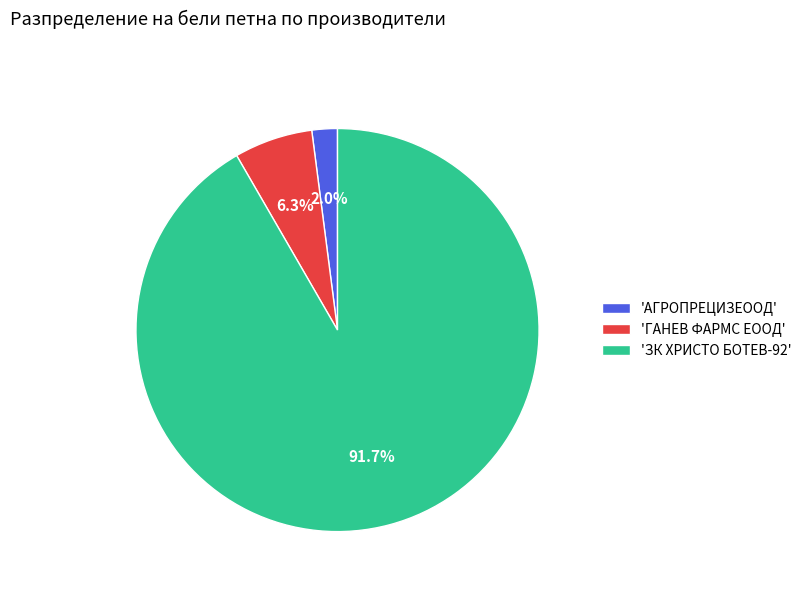

Do 'ГАНЕВ ФАРМС ЕООД' and 'АГРОПРЕЦИЗЕООД' together represent more than half of the pie?

No